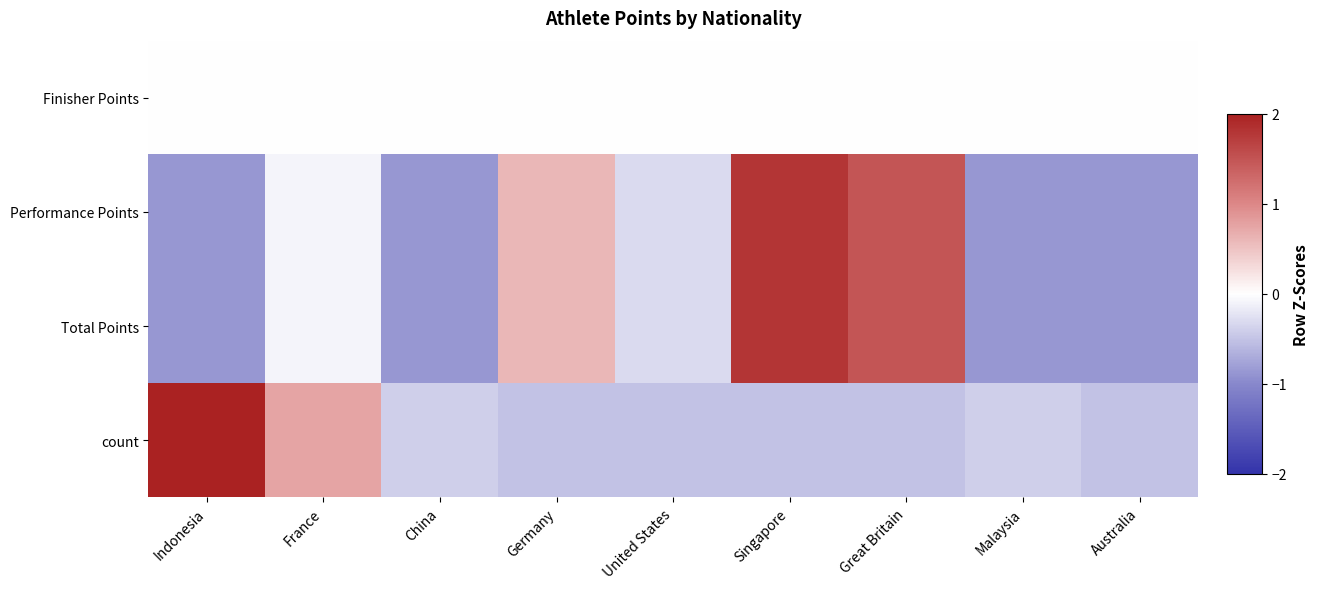

How many distinct data groups are displayed?

4